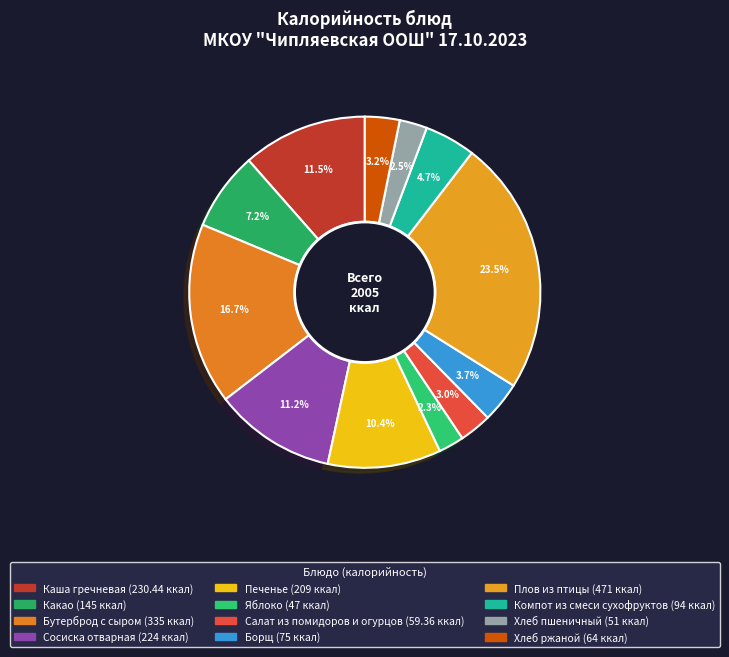

Is it true that Плов из птицы is 11% of the pie?

False